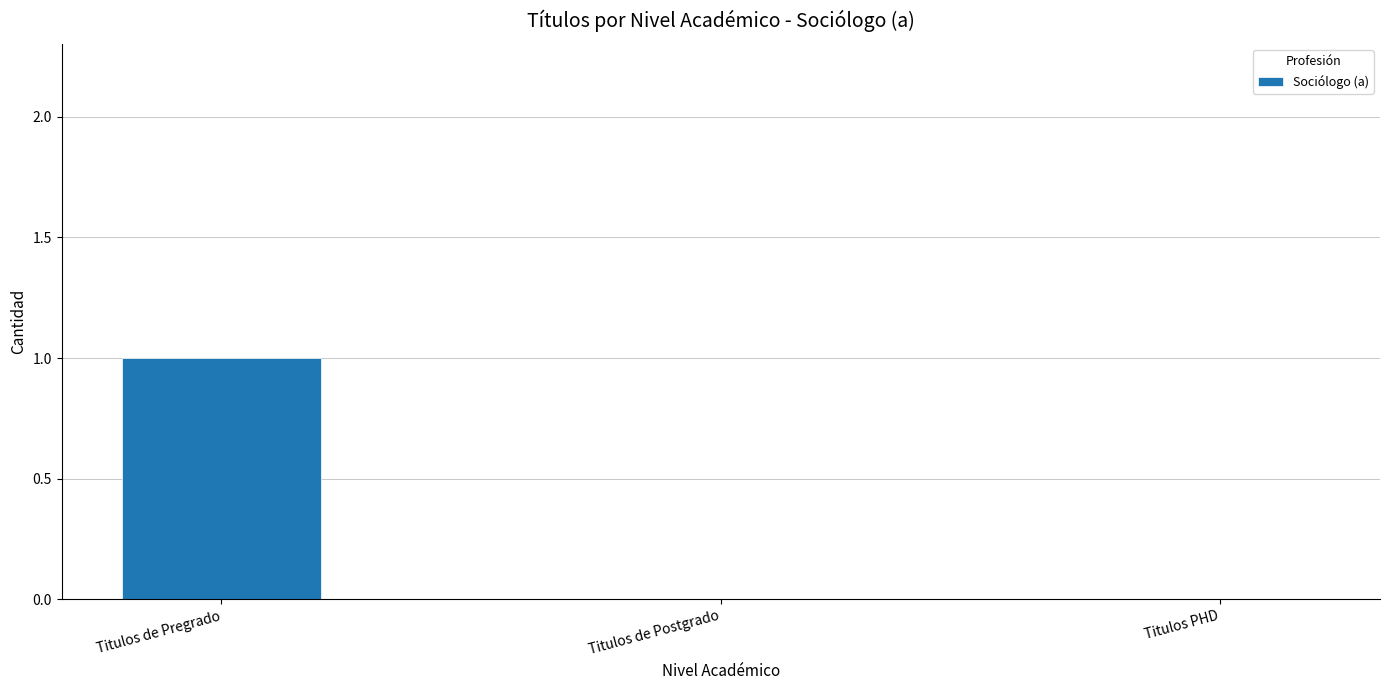

How many values are between 0 and 1?

3